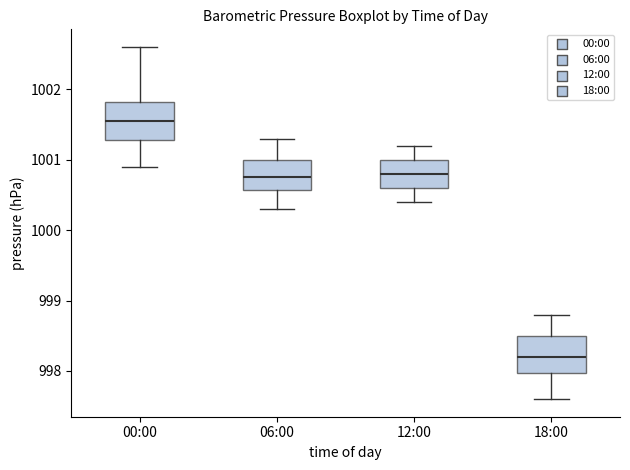

Reading left to right, transcribe this box plot: for each box, give where its median line is, the range the box spans, and where its two whiskers end, as read against the y-axis. The values are not printed on the chart, so give them approximately, as read against the axis.

00:00: median 1001.6, box 1001.3 to 1001.8, whiskers 1000.9 to 1002.6
06:00: median 1000.8, box 1000.6 to 1001.0, whiskers 1000.3 to 1001.3
12:00: median 1000.8, box 1000.6 to 1001.0, whiskers 1000.4 to 1001.2
18:00: median 998.2, box 998.0 to 998.5, whiskers 997.6 to 998.8